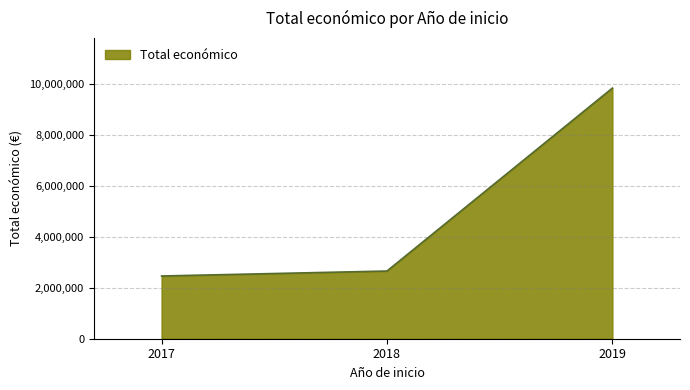

Read the value at 2019.

9847932